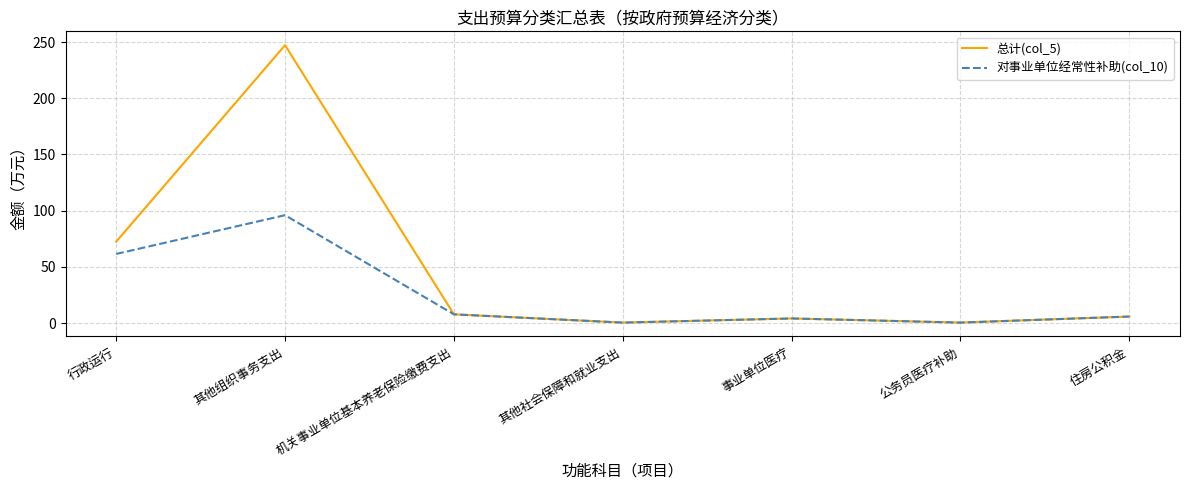

What position from the left is 住房公积金?

7